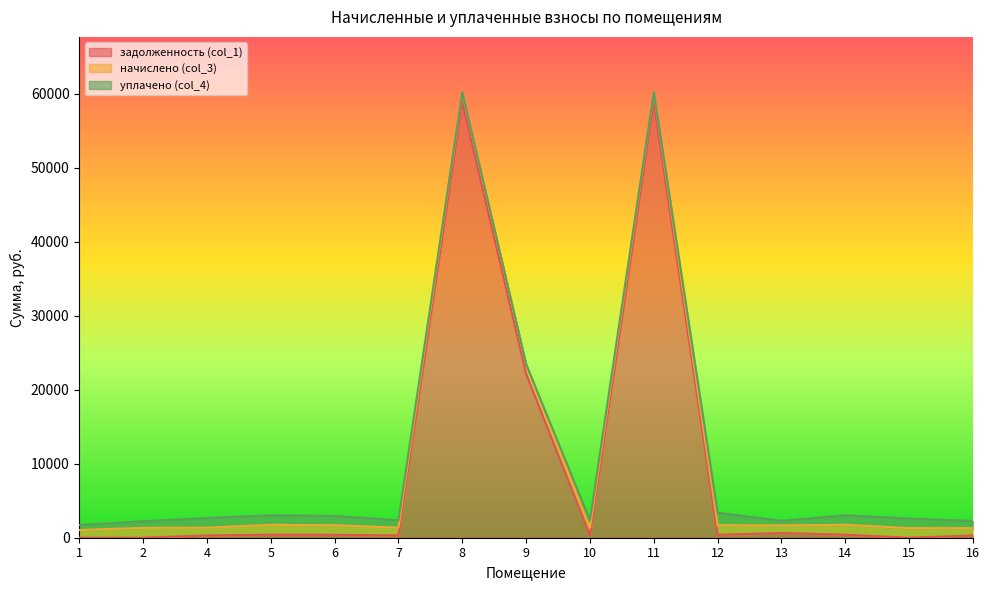

How many data points in уплачено (col_4) are less than 1005?

7